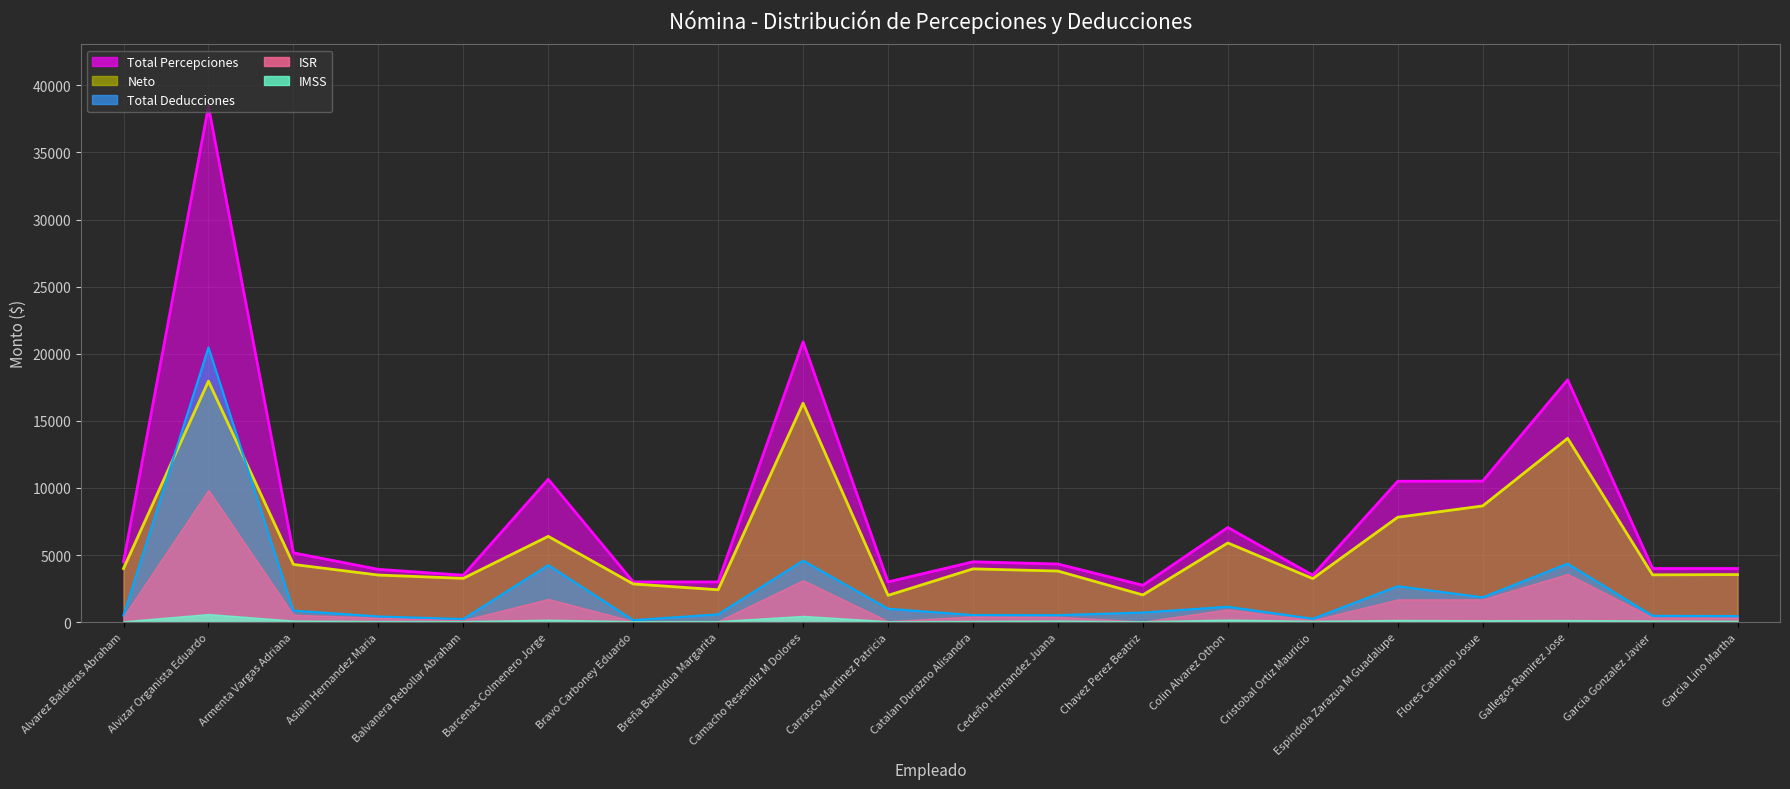

What is the sum of all Total Deducciones values?

46064.5